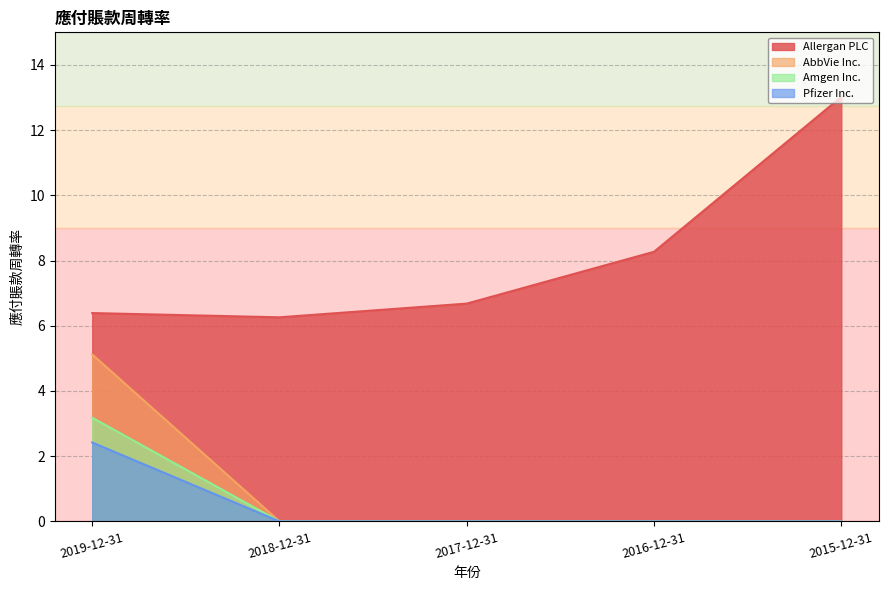

At which category is the sum across all series the highest?

2019-12-31